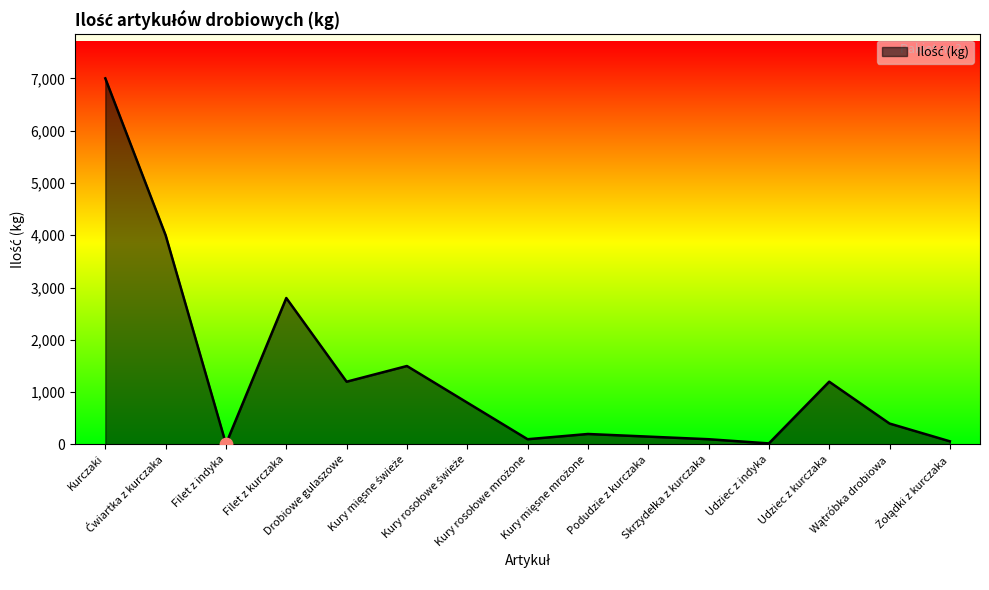

What is the difference between the maximum and minimum values?

6990